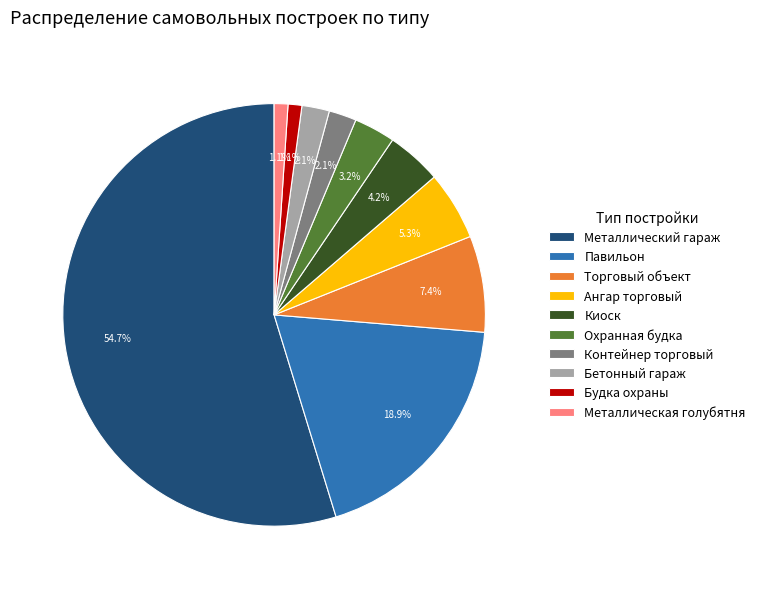

Which slice is the largest?

Металлический гараж